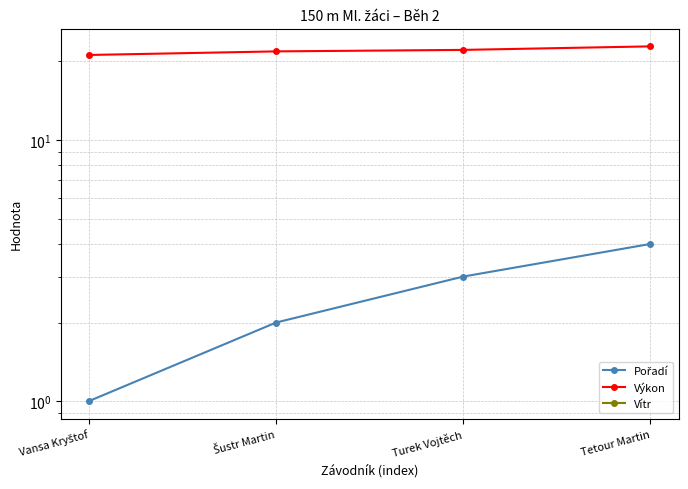

Rank the series at Šustr Martin from lowest to highest value.

Vítr, Pořadí, Výkon